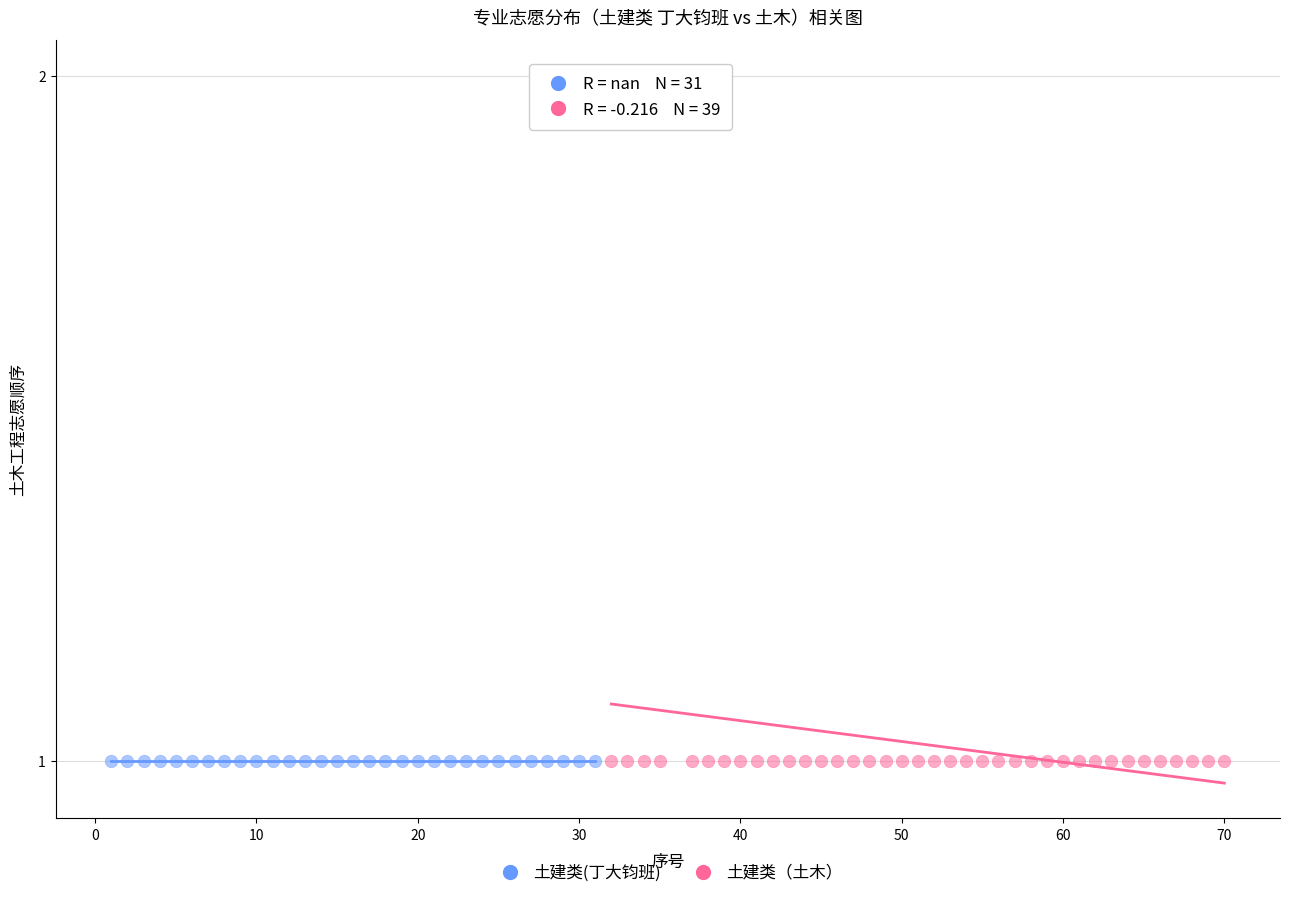

Which series reaches the maximum Y coordinate?

土建类（土木）